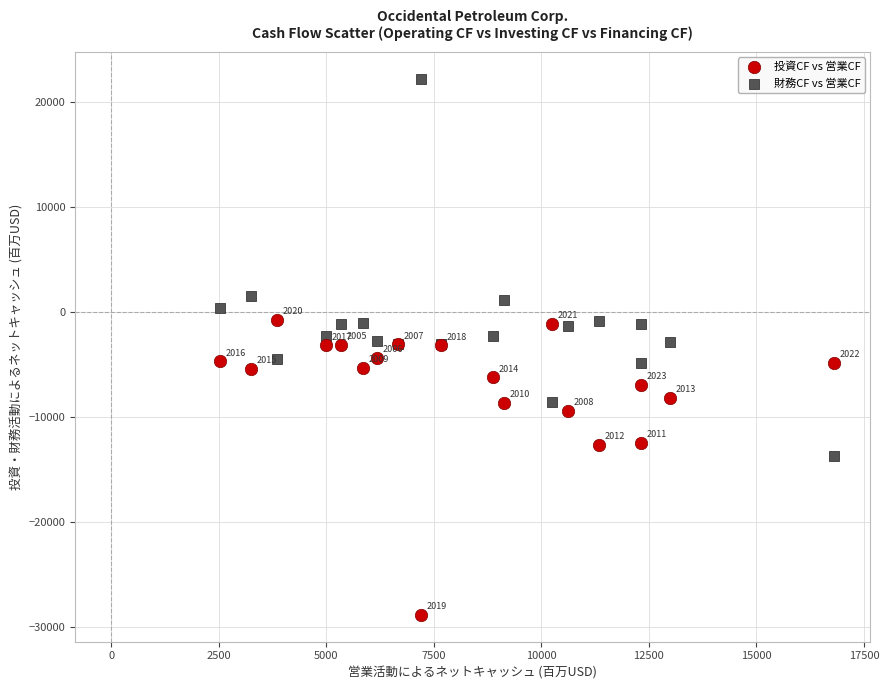

In the 投資CF vs 営業CF series, what Y value is closest to -14825?

-12655